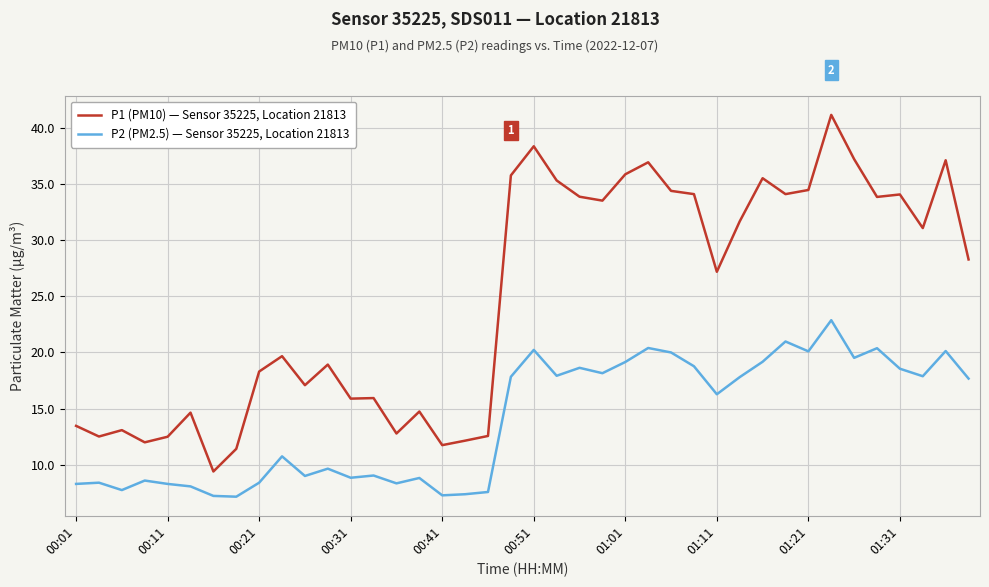

Rank the series by their average value, from lowest to highest.

P2 (PM2.5) — Sensor 35225, Location 21813, P1 (PM10) — Sensor 35225, Location 21813